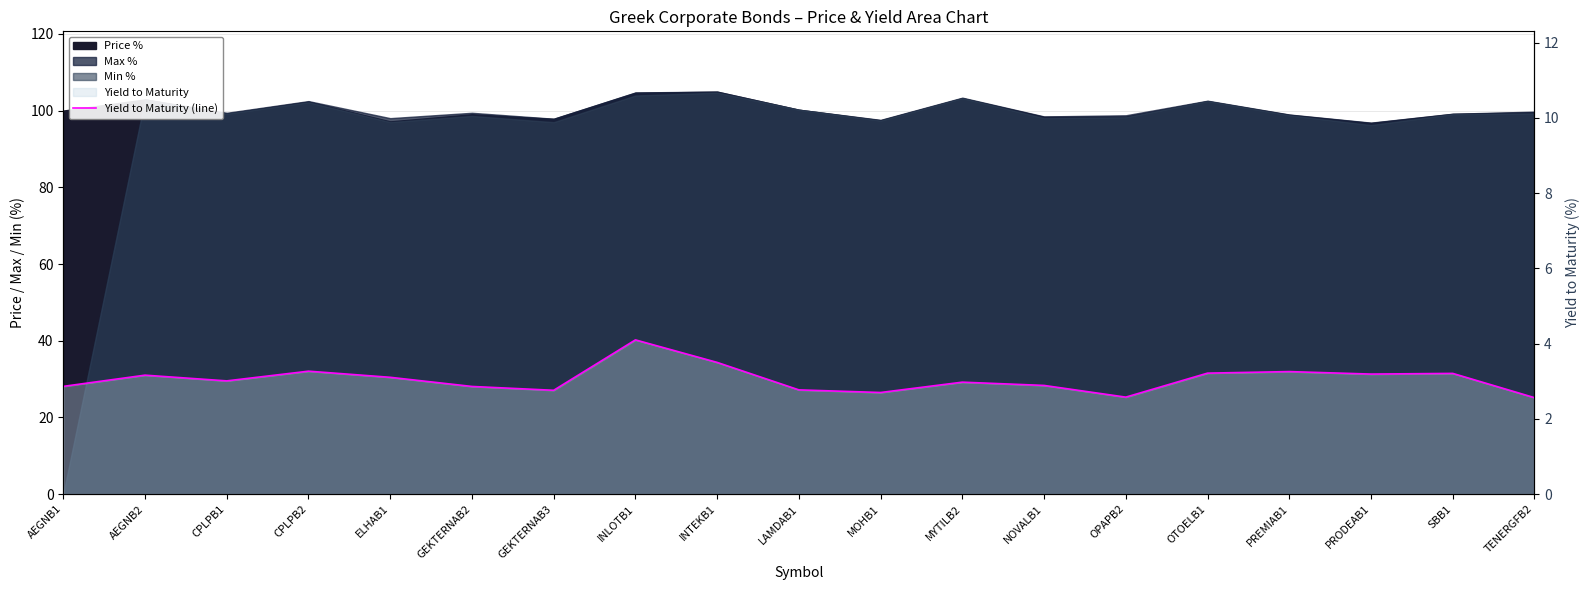

At which label does the data first exceed 3?

AEGNB2